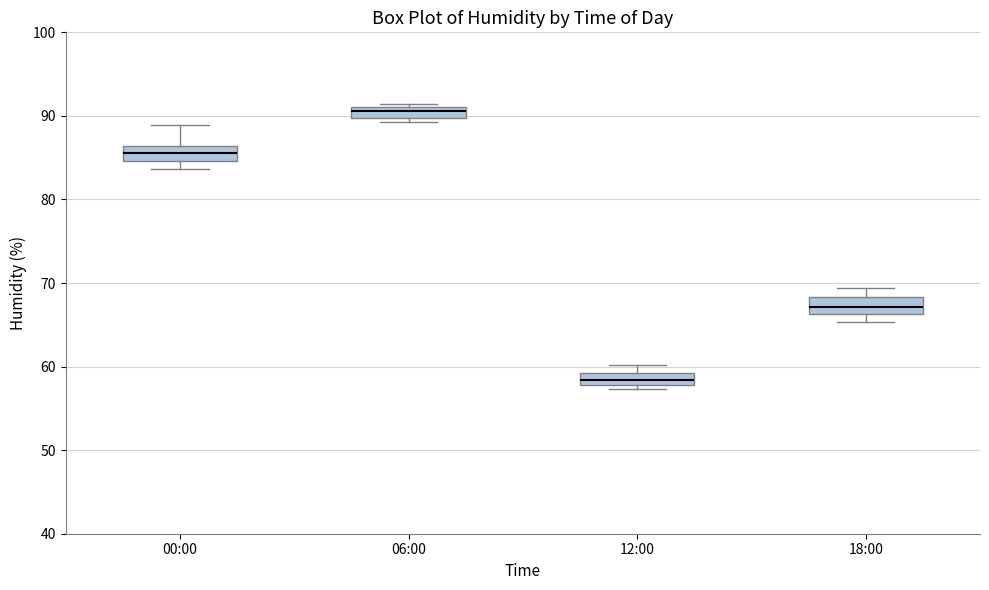

Where is the upper edge of the box for 12:00 on the y-axis? The values are not printed on the chart, so give them approximately, as read against the axis.

59